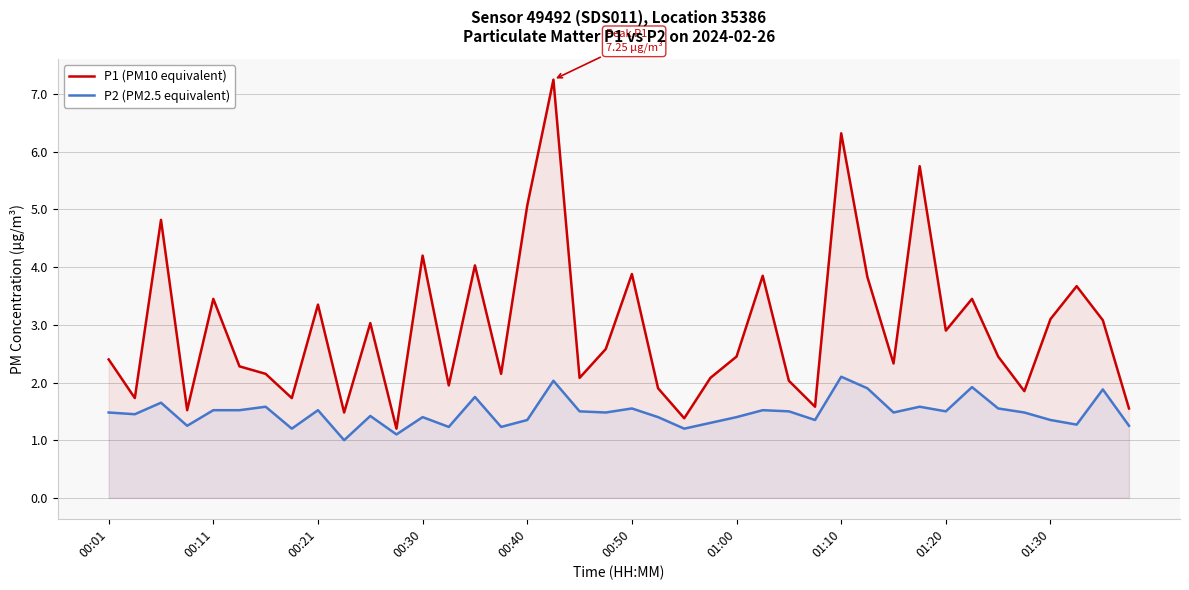

Between 19 and 37, which series saw the biggest shift?

P1 (PM10 equivalent)